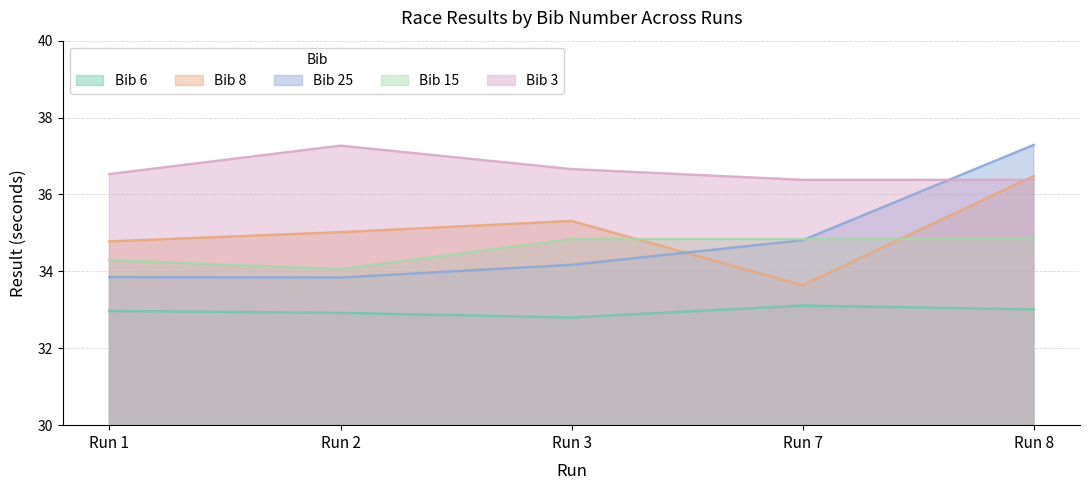

Which series has the widest spread of values?

Bib 25